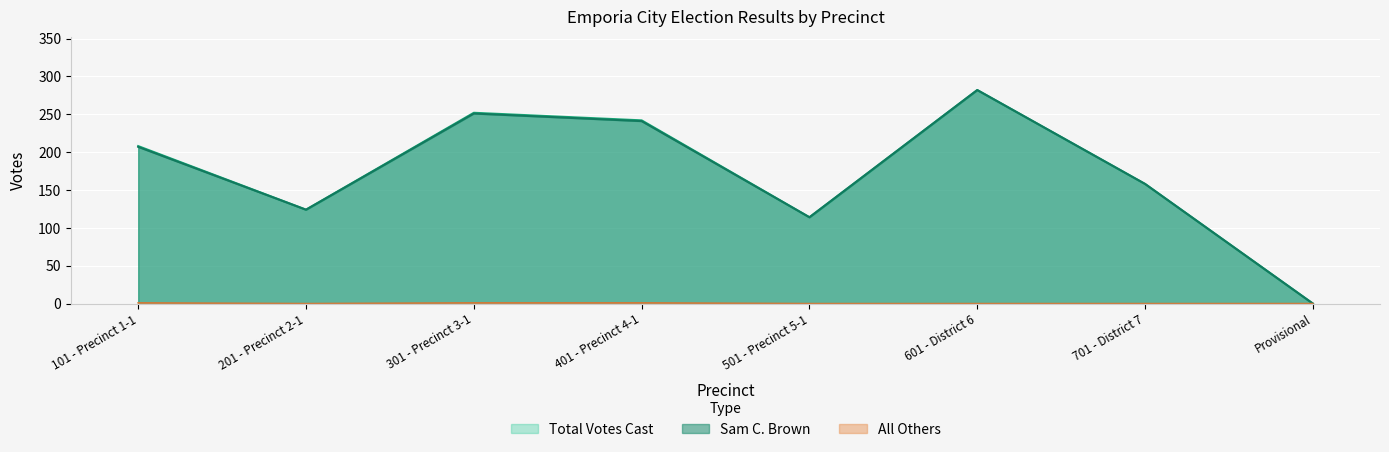

True or false: Sam C. Brown and All Others cross at least once.

False